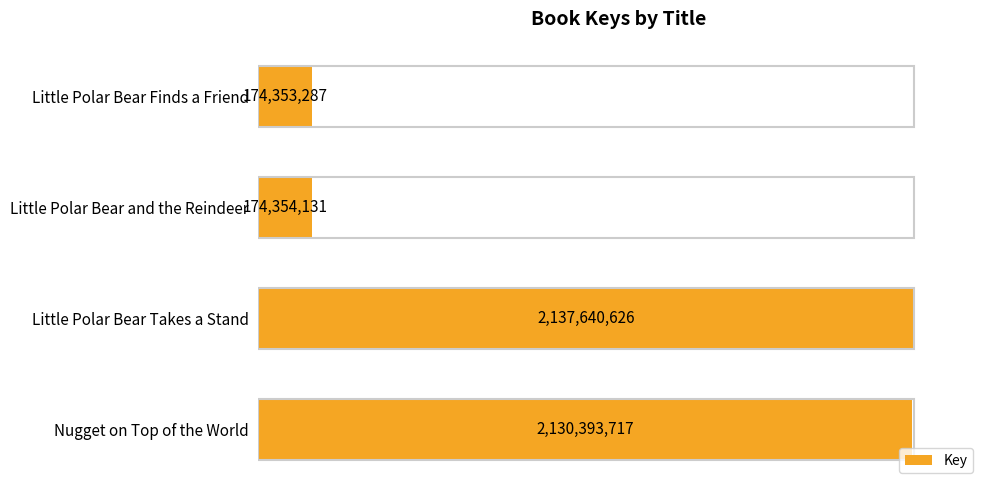

List the labels in order of value, largest first.

Little Polar Bear Takes a Stand, Nugget on Top of the World, Little Polar Bear and the Reindeer, Little Polar Bear Finds a Friend